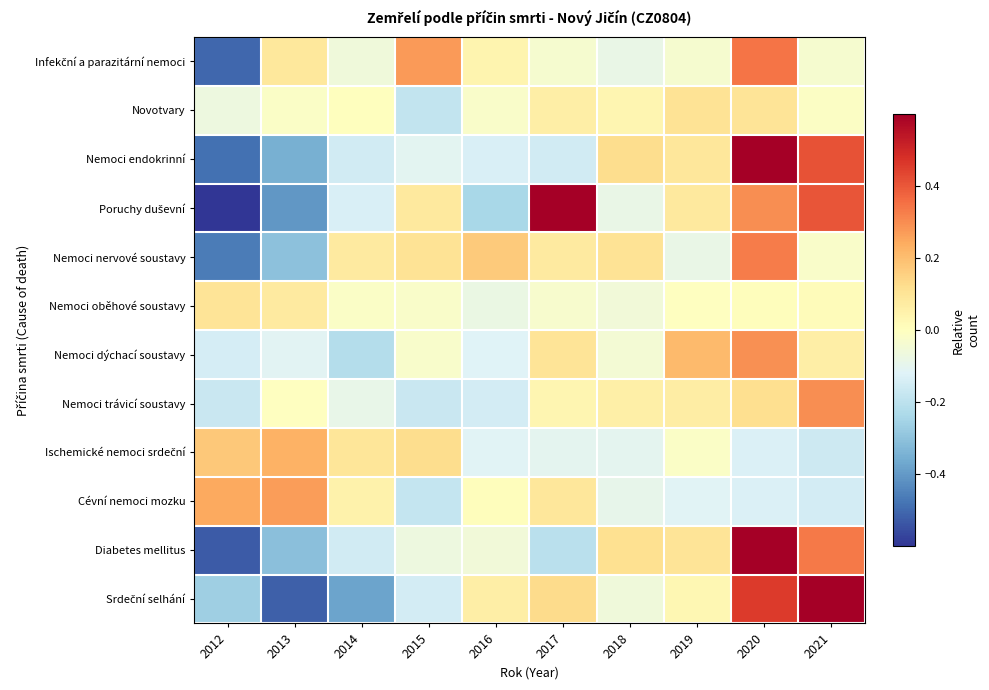

At 2019, list the series in order from smallest to largest.

Cévní nemoci mozku, Nemoci nervové soustavy, Infekční a parazitární nemoci, Ischemické nemoci srdeční, Nemoci oběhové soustavy, Srdeční selhání, Nemoci trávicí soustavy, Poruchy duševní, Nemoci endokrinní, Diabetes mellitus, Novotvary, Nemoci dýchací soustavy